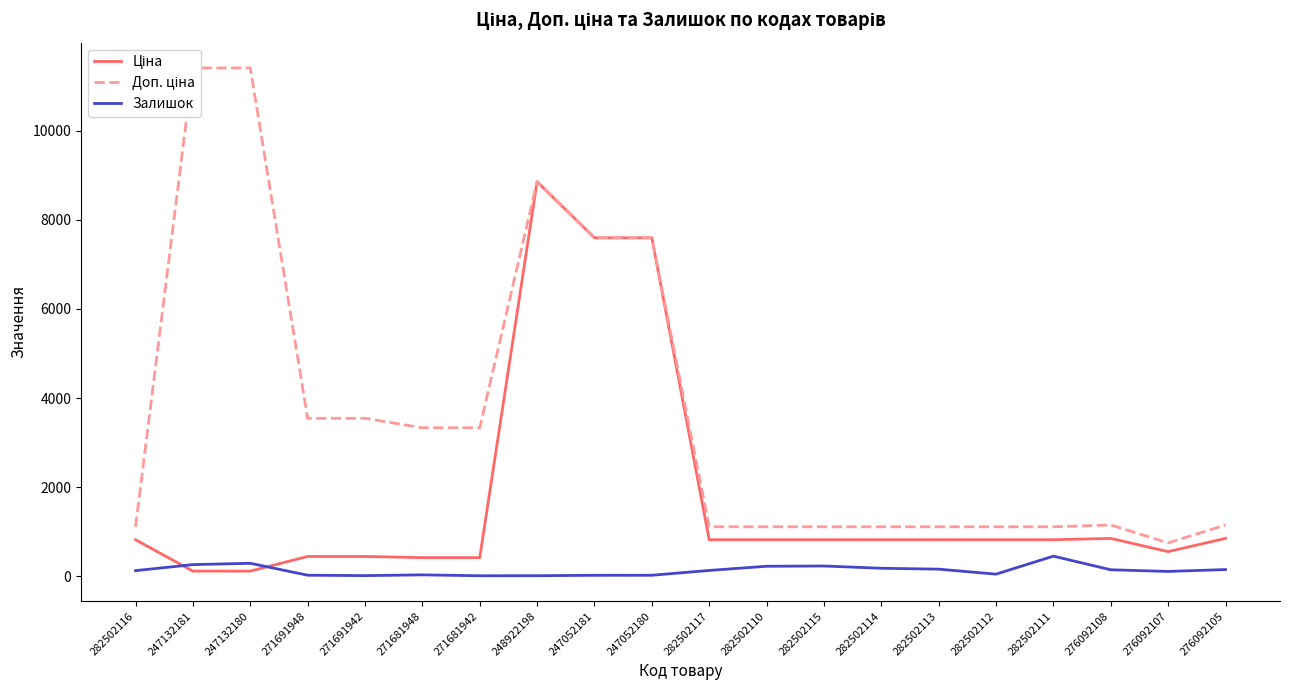

Between 271681942 and 247132181, which is larger?

271681942